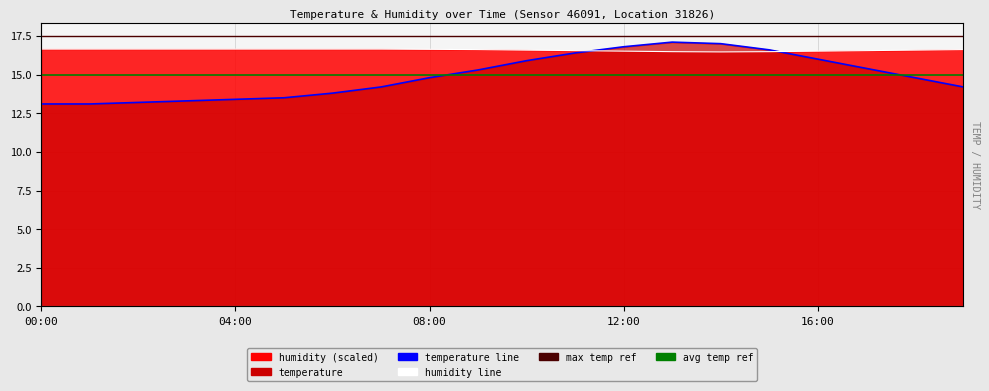

Is it true that avg temp ref equals 23.0 at 12:00?

False